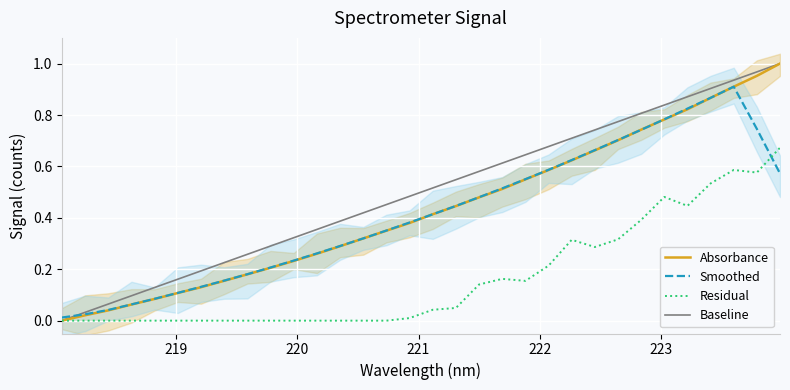

After their last crossing, which series has the higher values: Residual or Smoothed?

Residual